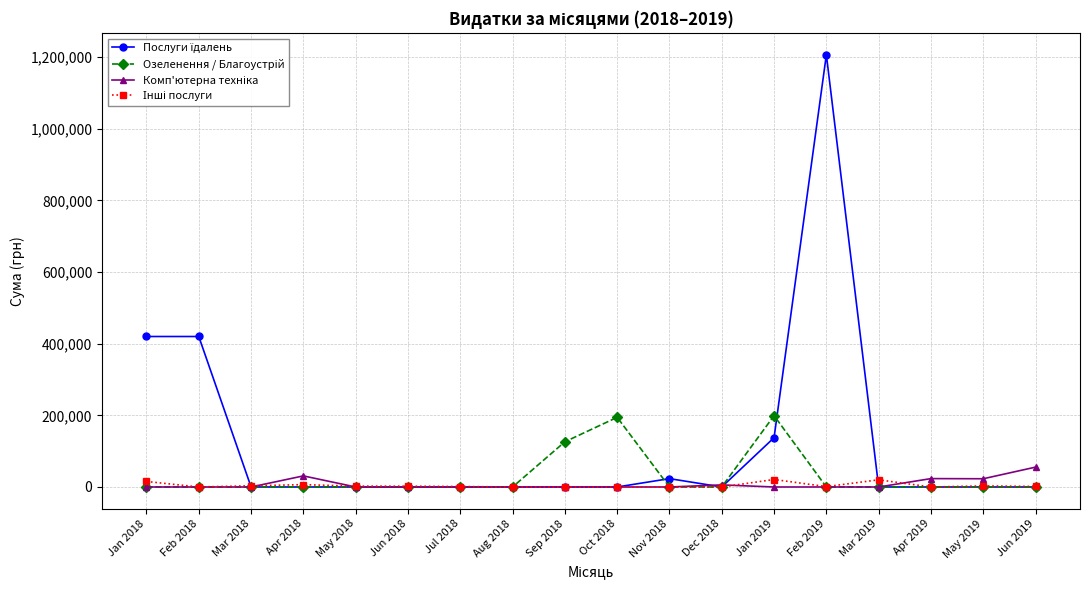

What is the greatest value displayed?

1206537.1